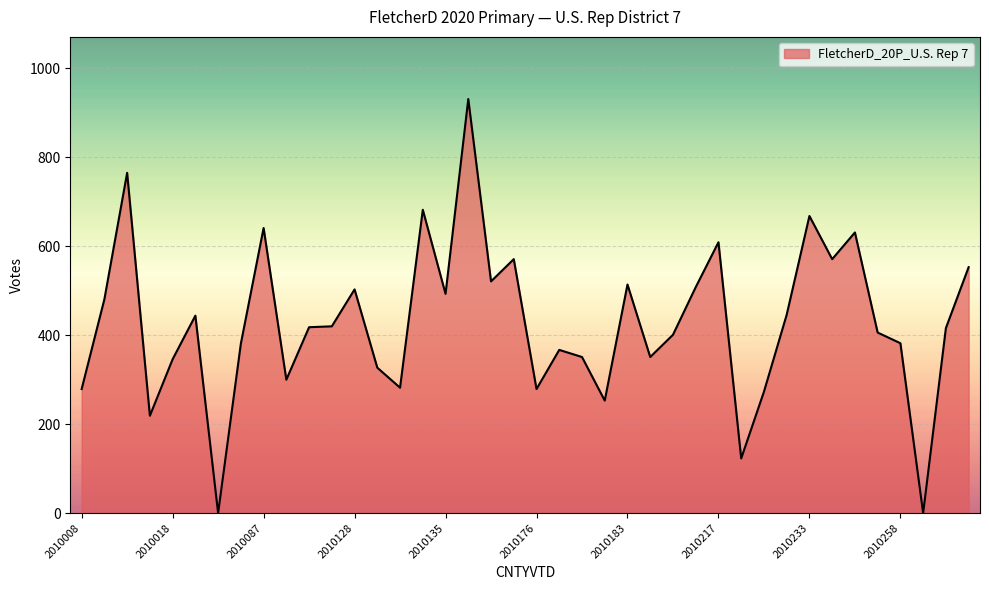

What is the maximum value shown in the chart?

931